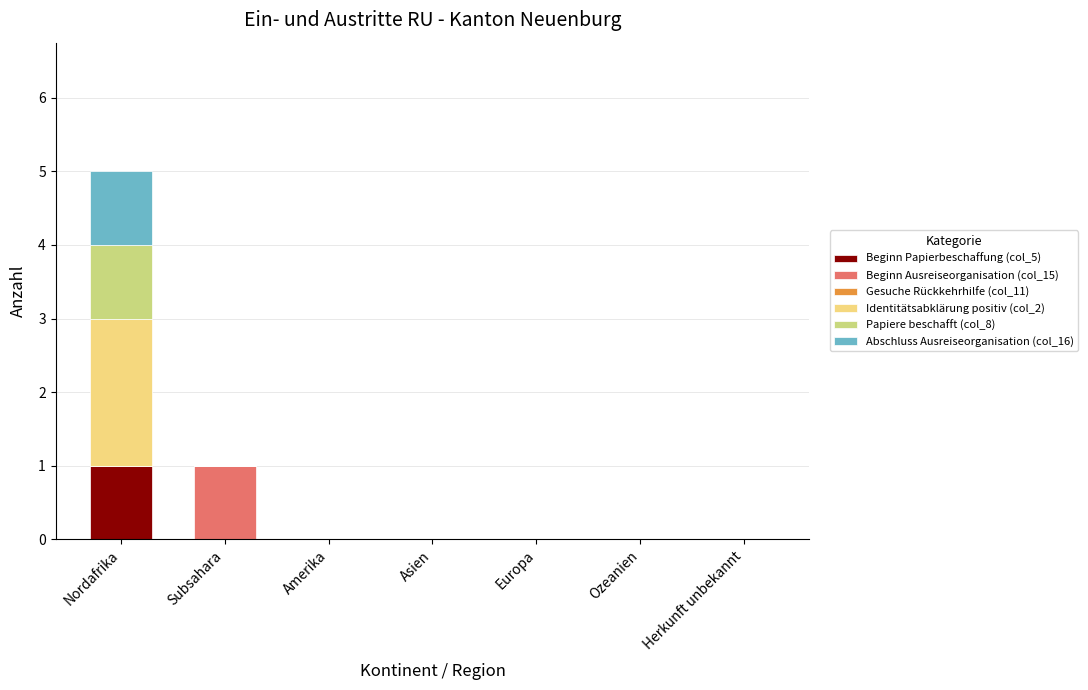

At which category is the sum across all series the highest?

Nordafrika